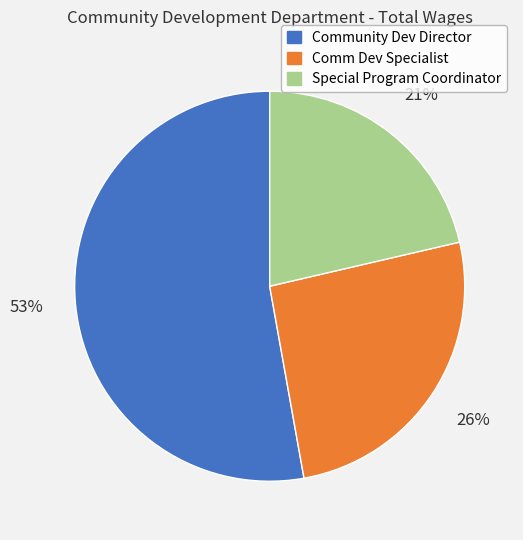

Does Community Dev Director account for over 50% of the chart?

Yes